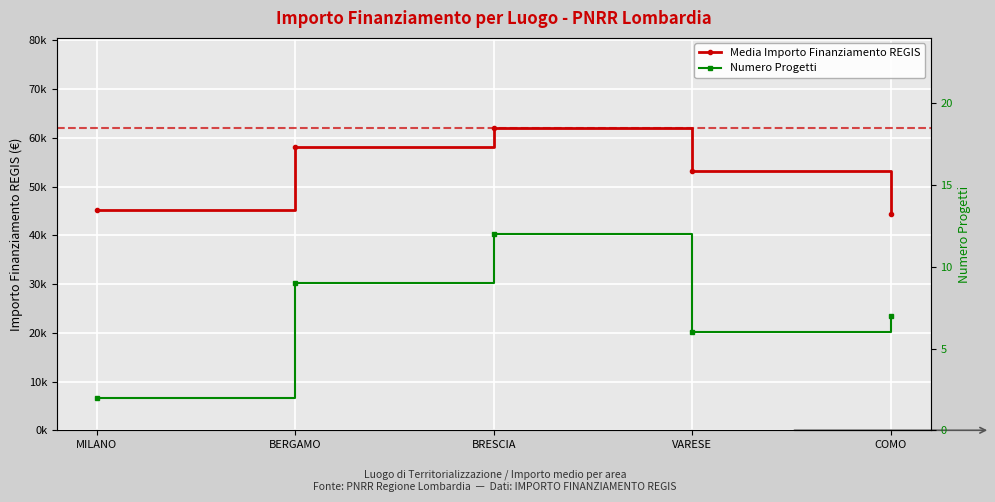

What is the sum of the Numero Progetti values at MILANO and COMO?

9.0